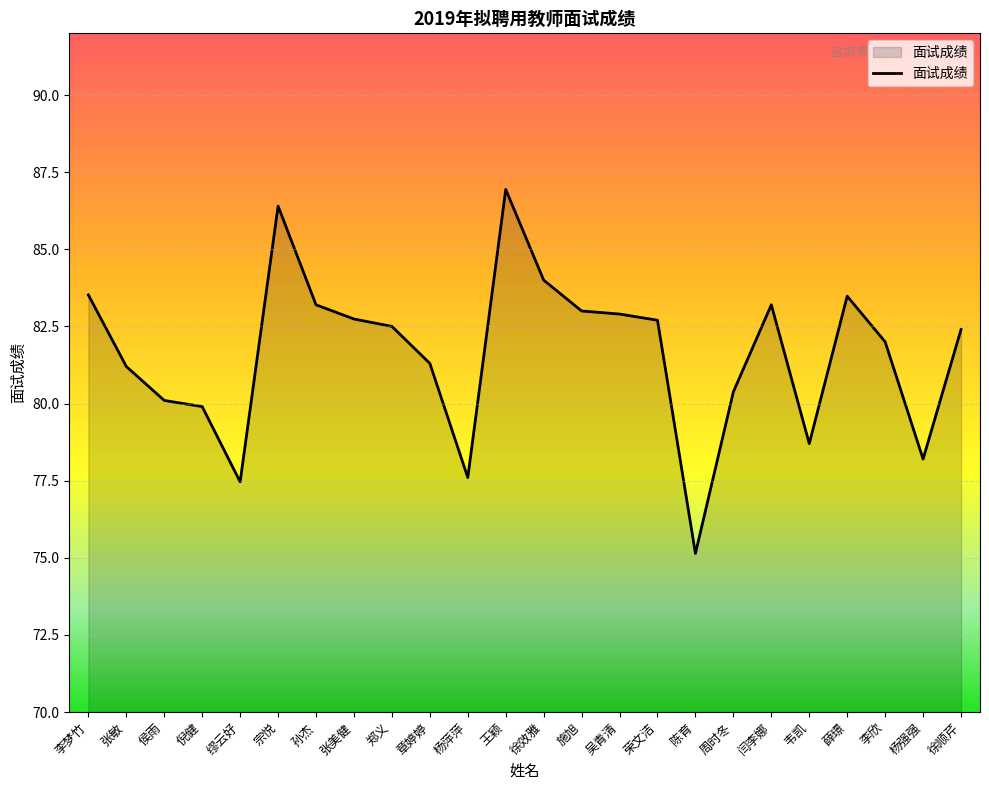

What position from the left is 孙杰?

7